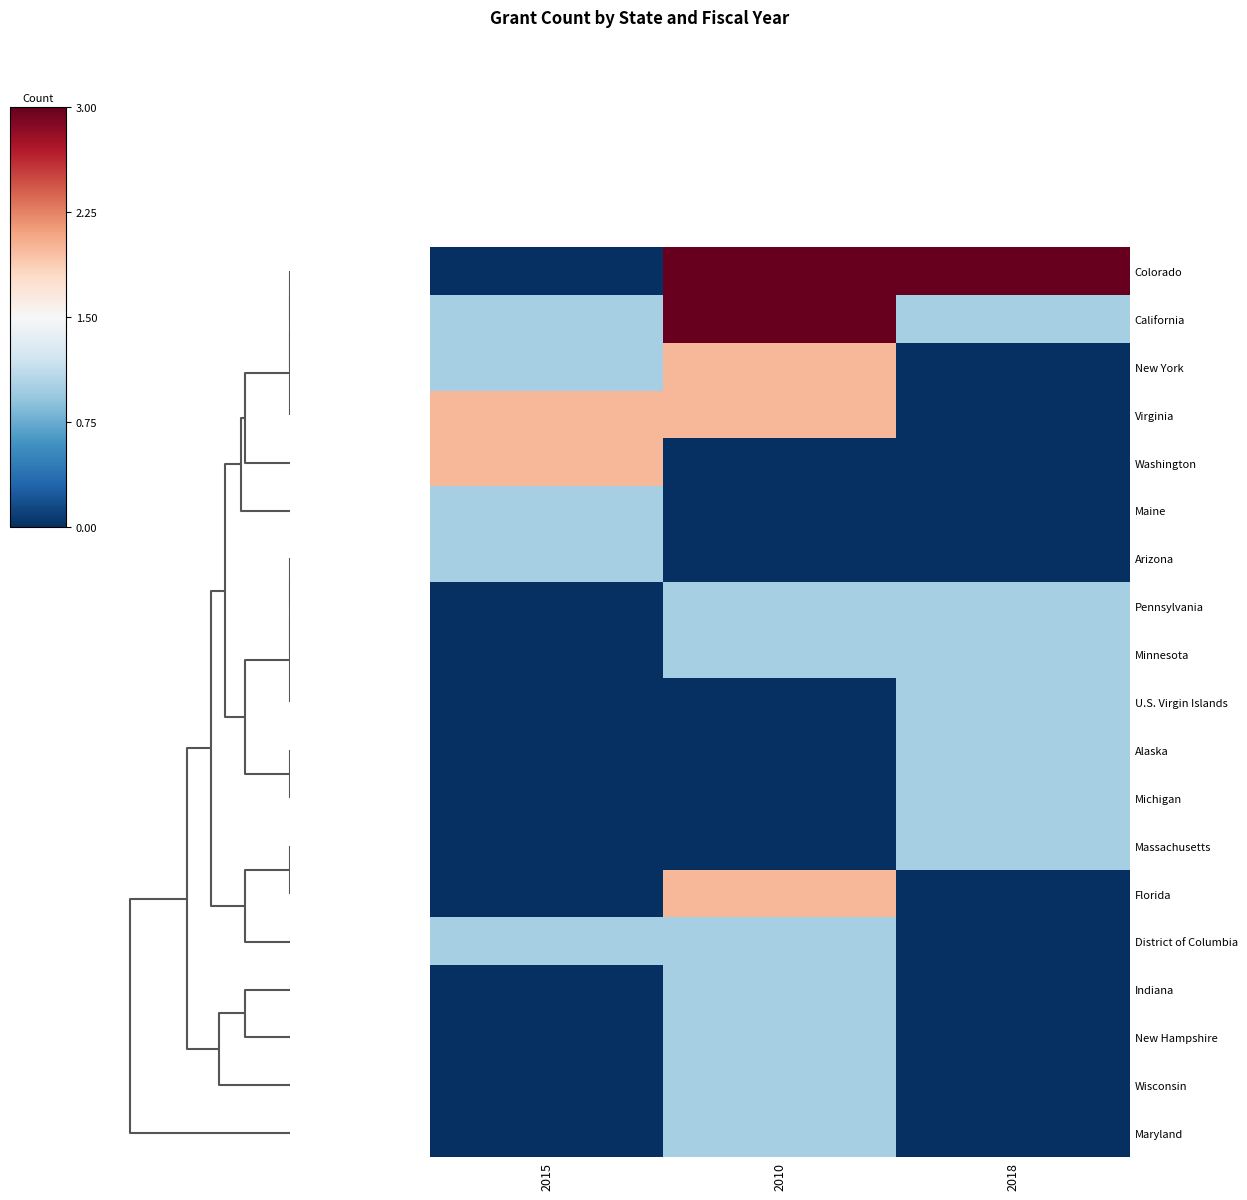

Reading left to right, list all the values displayed in this chart.

Colorado: 2015=0	2010=3	2018=3
California: 2015=1	2010=3	2018=1
New York: 2015=1	2010=2	2018=0
Virginia: 2015=2	2010=2	2018=0
Washington: 2015=2	2010=0	2018=0
Maine: 2015=1	2010=0	2018=0
Arizona: 2015=1	2010=0	2018=0
Pennsylvania: 2015=0	2010=1	2018=1
Minnesota: 2015=0	2010=1	2018=1
U.S. Virgin Islands: 2015=0	2010=0	2018=1
Alaska: 2015=0	2010=0	2018=1
Michigan: 2015=0	2010=0	2018=1
Massachusetts: 2015=0	2010=0	2018=1
Florida: 2015=0	2010=2	2018=0
District of Columbia: 2015=1	2010=1	2018=0
Indiana: 2015=0	2010=1	2018=0
New Hampshire: 2015=0	2010=1	2018=0
Wisconsin: 2015=0	2010=1	2018=0
Maryland: 2015=0	2010=1	2018=0